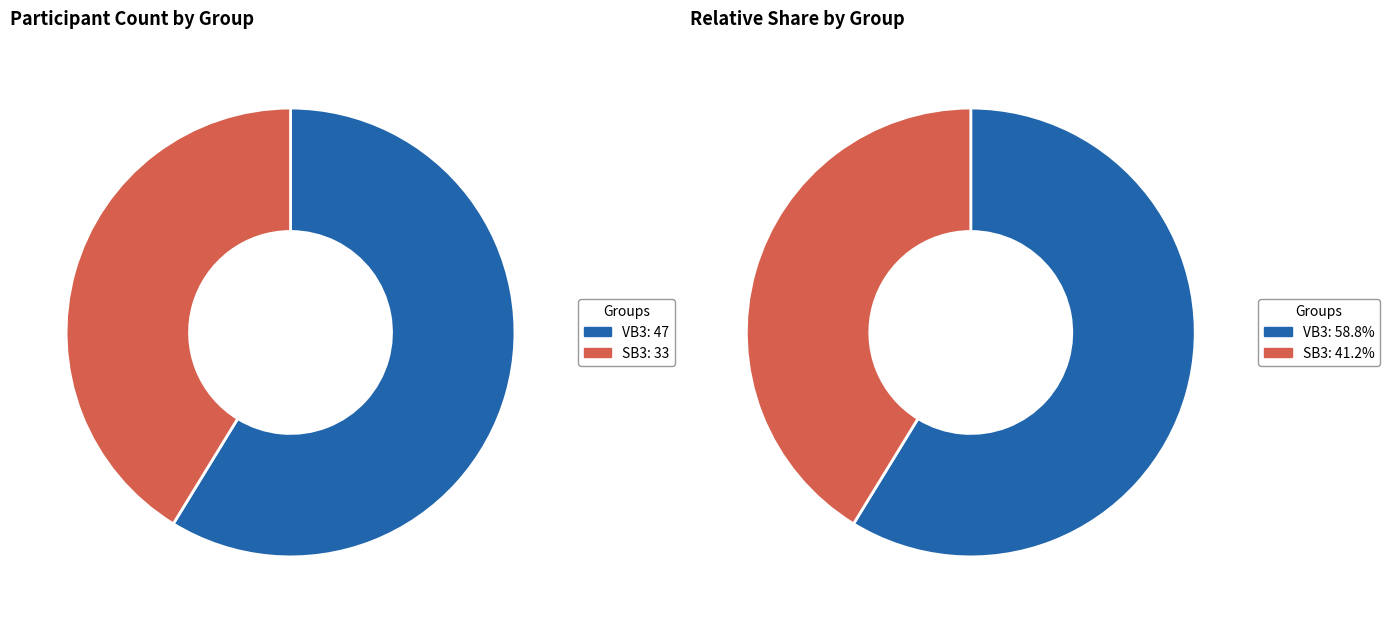

What is the change in value from VB3 to SB3?

-14